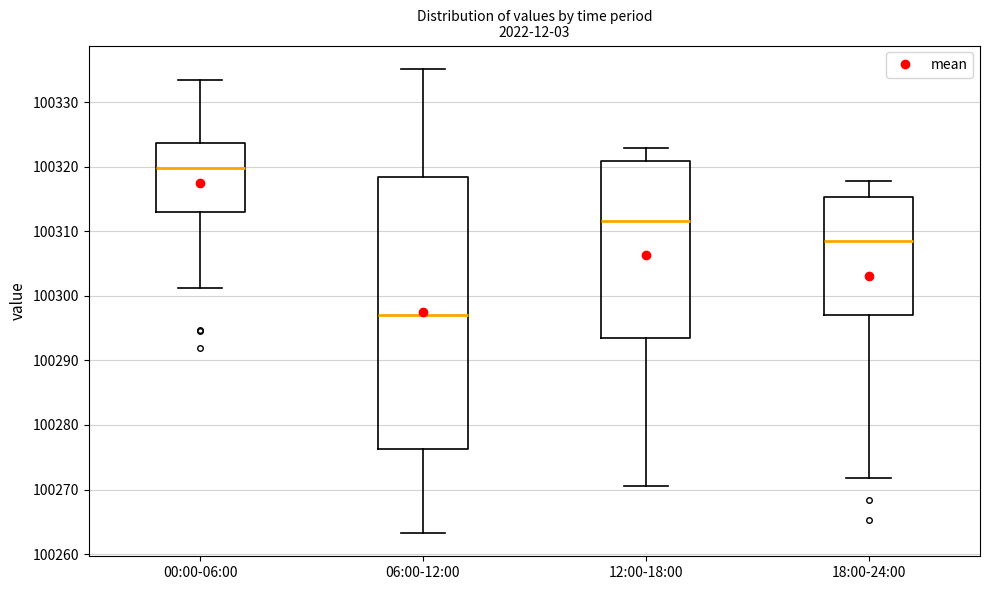

Comparing the boxes themselves (not the whiskers), which one is the tallest?

06:00-12:00